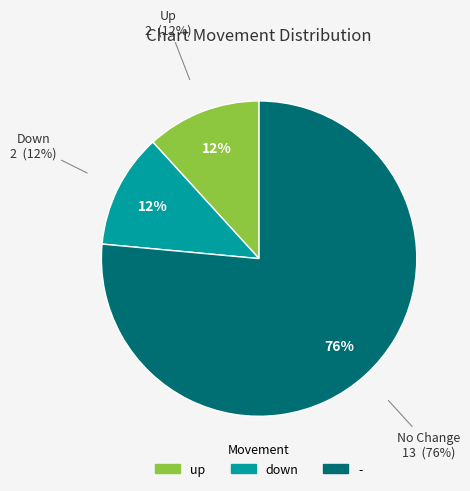

Does any single category account for the majority?

Yes